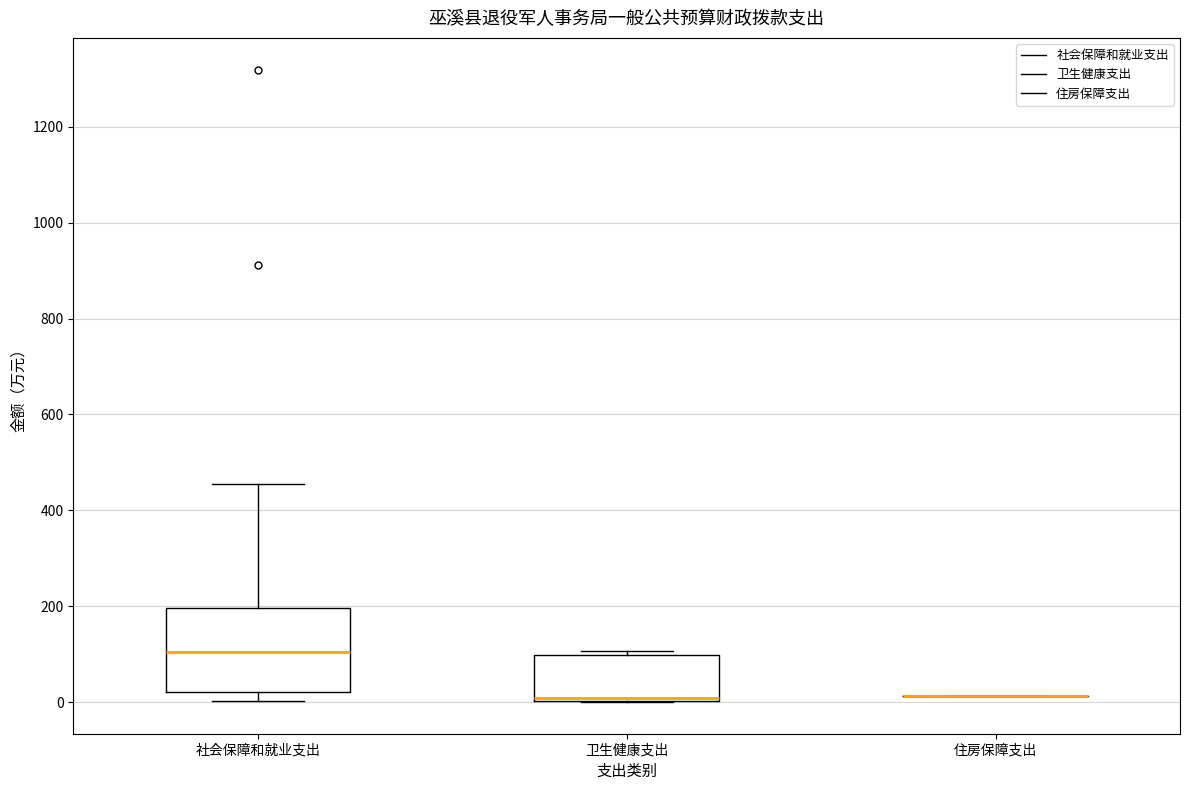

Reading left to right, transcribe this box plot: for each box, give where its median line is, the range the box spans, and where its two whiskers end, as read against the y-axis. The values are not printed on the chart, so give them approximately, as read against the axis.

社会保障和就业支出: median 100, box 20 to 200, whiskers 0 to 460
卫生健康支出: median 0 (drawn on the box's lower edge), box 0 to 100, whiskers 0 to 100 (just above the box's upper edge)
住房保障支出: box collapsed to a line at 20, whiskers 20 to 20